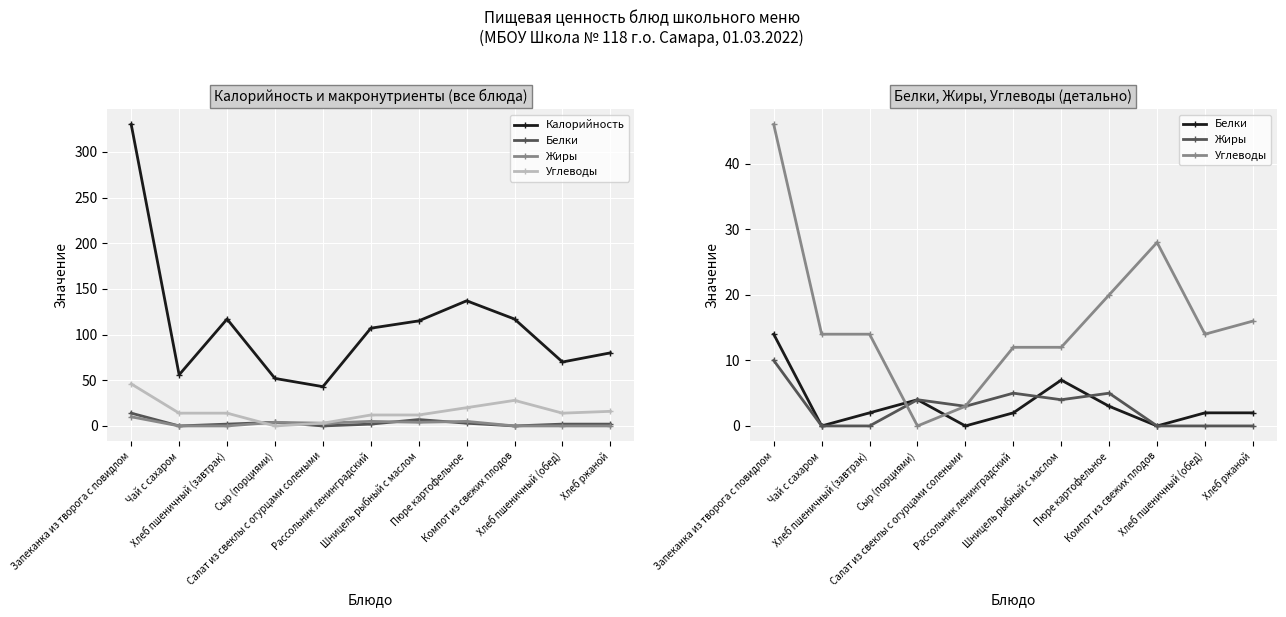

Does the chart display data point markers on the line(s)?

Yes